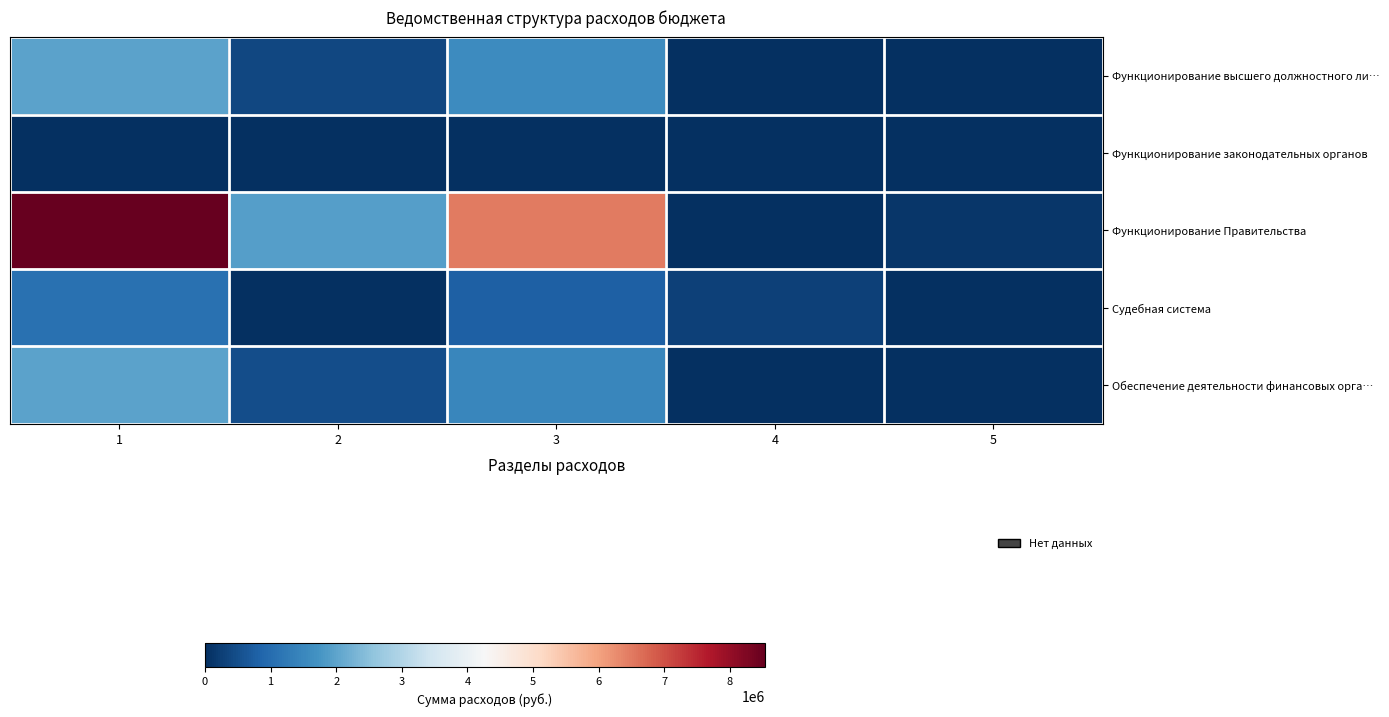

At which category does the chart reach its peak across all series?

1